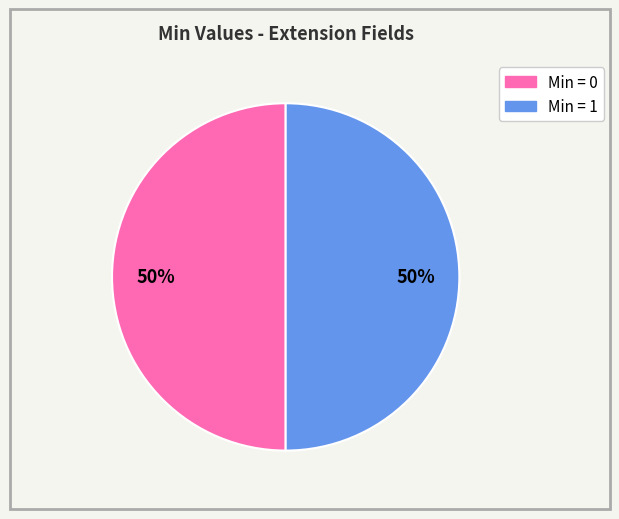

To the nearest percent, what is the average slice percentage?

50%